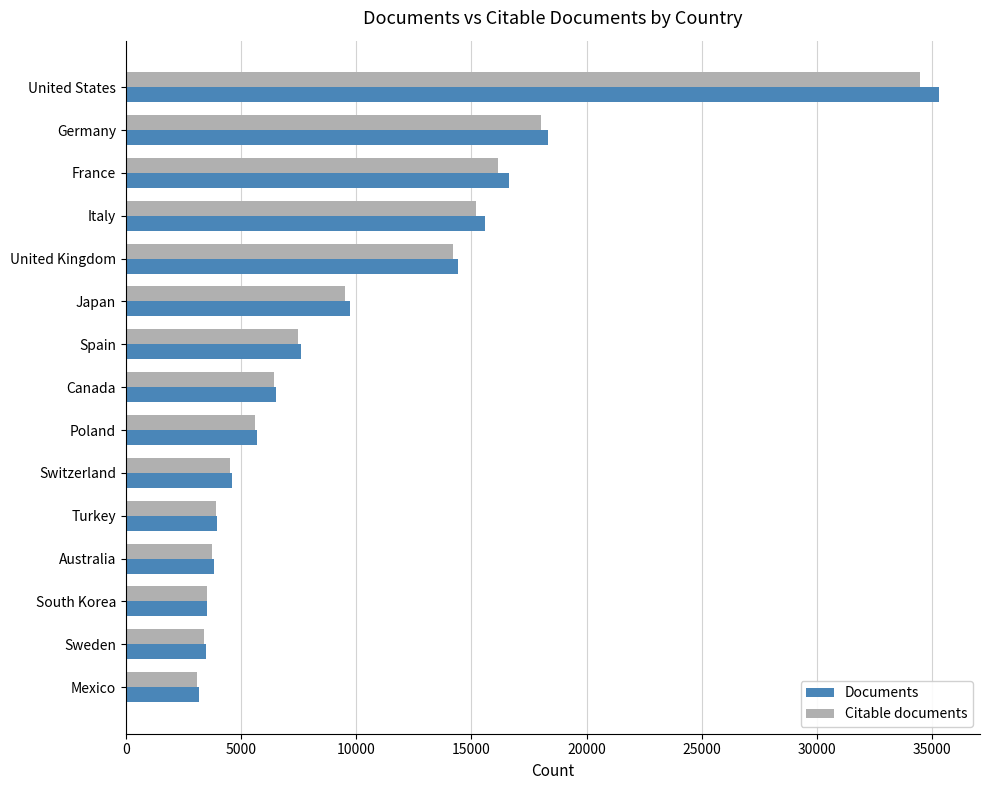

The Citable documents series shows 5846 at Turkey. True or false?

False